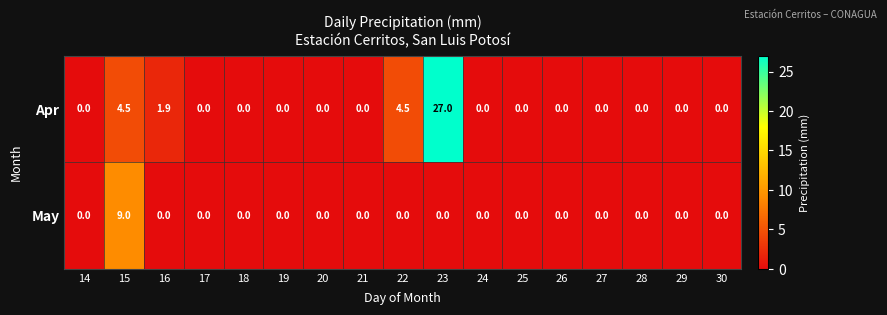

How many categories are shown in the chart?

17